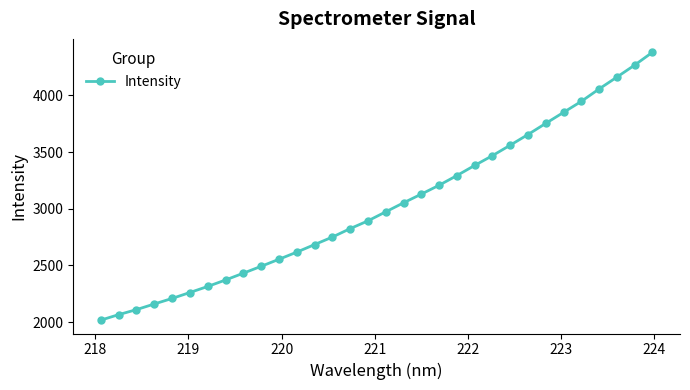

What is the sum of all values?

96889.5